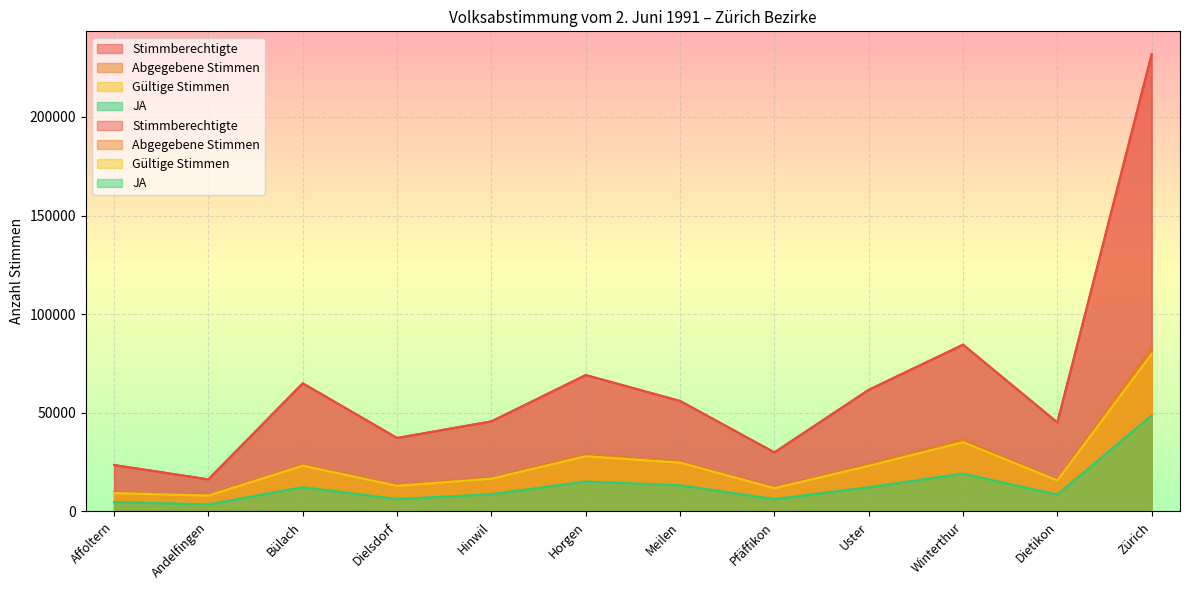

How many values in the Abgegebene Stimmen series exceed 23866?

5